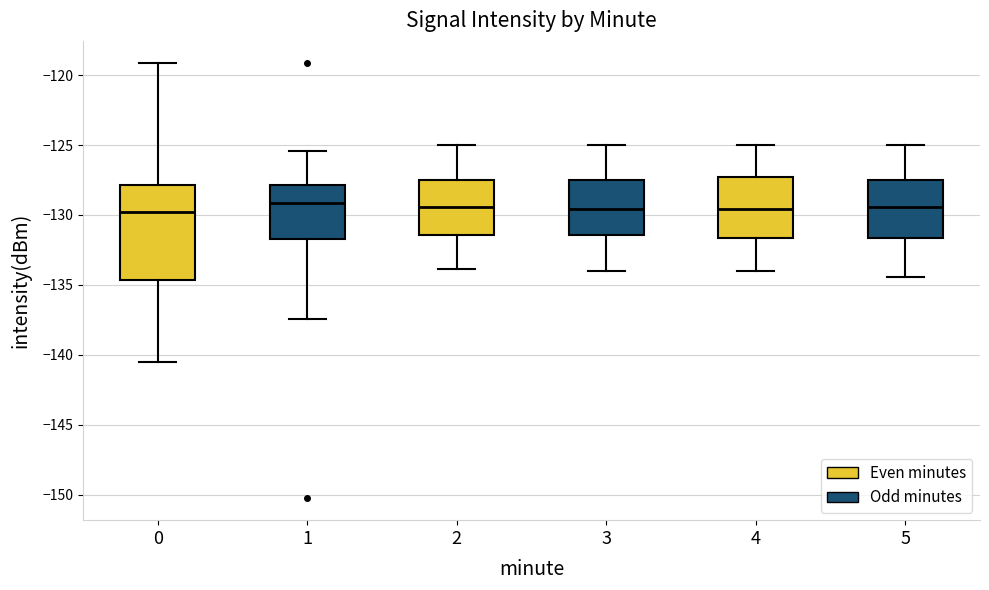

Where is the upper edge of the box at x = 5 on the y-axis? The values are not printed on the chart, so give them approximately, as read against the axis.

-127.5